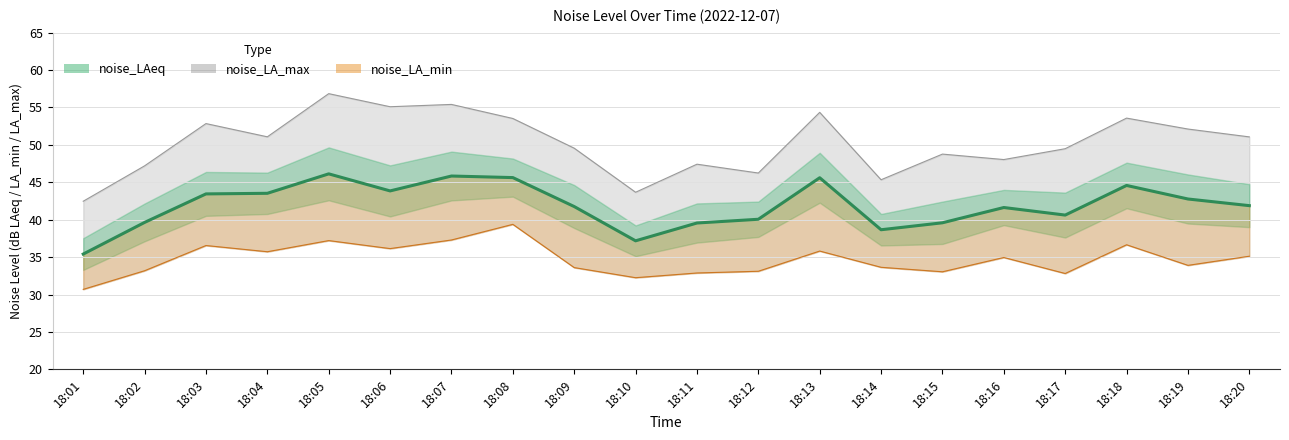

True or false: noise_LAeq and noise_LA_min cross at least once.

False